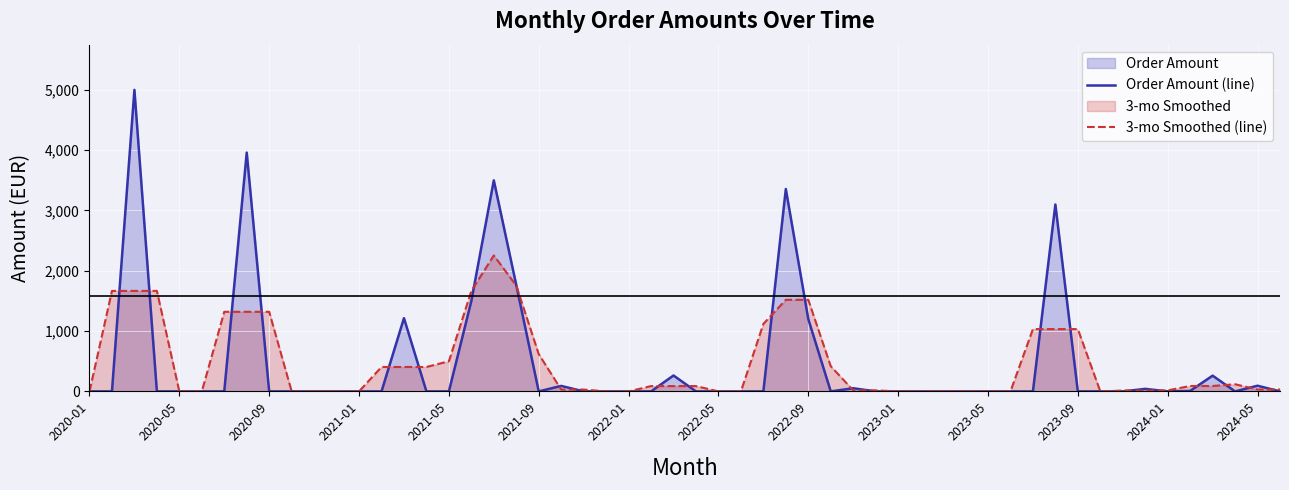

How many lines are shown in the chart?

2